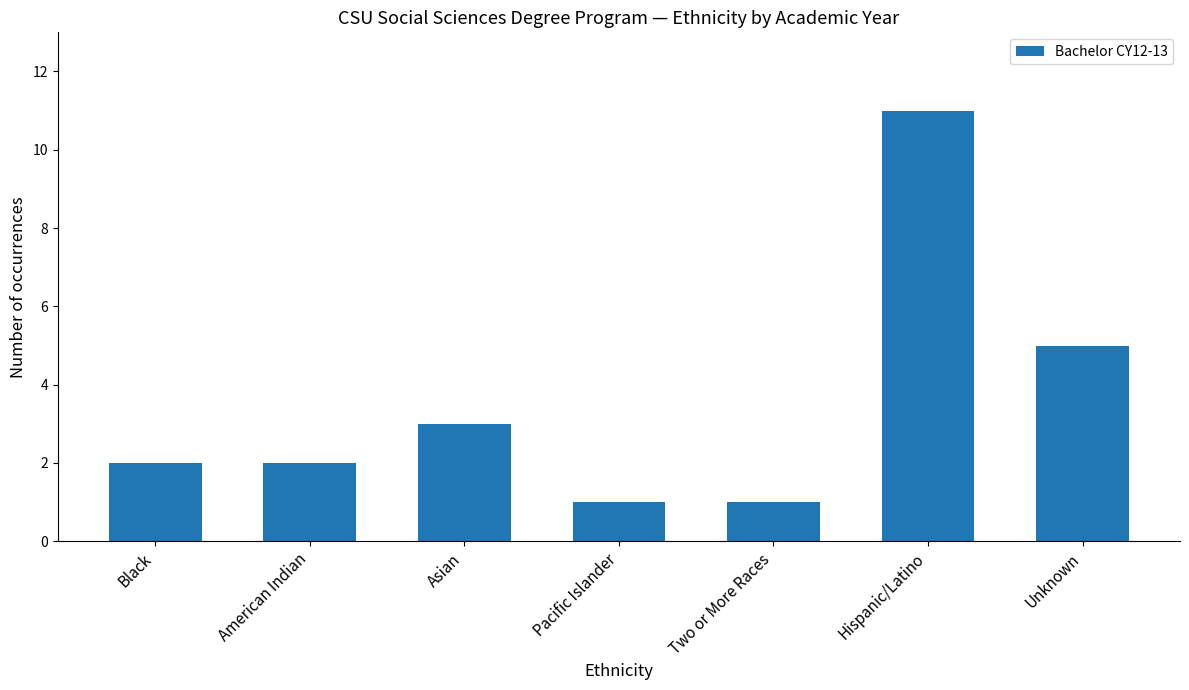

What is the sum of all values?

25